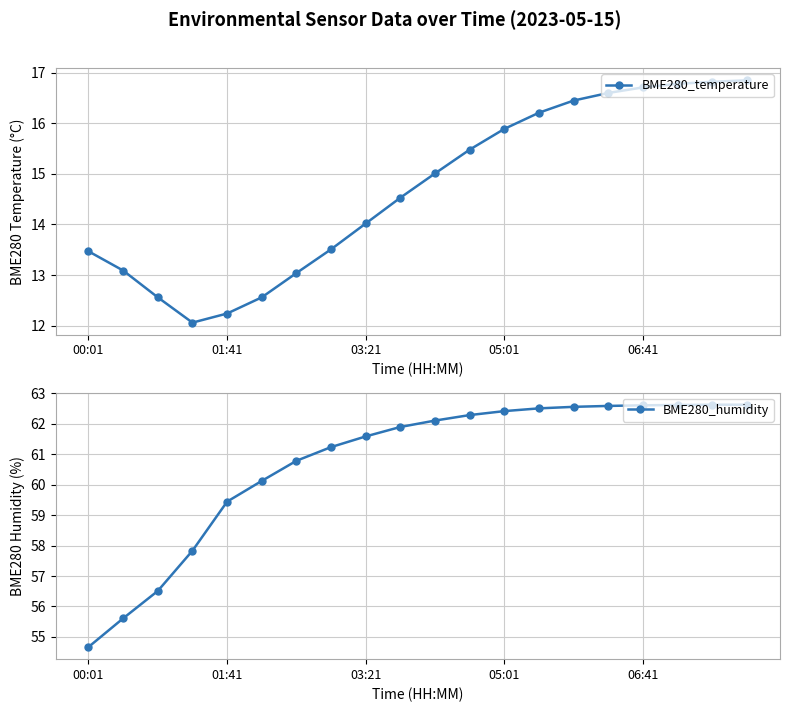

At which label is BME280_temperature closest to 14?

03:21